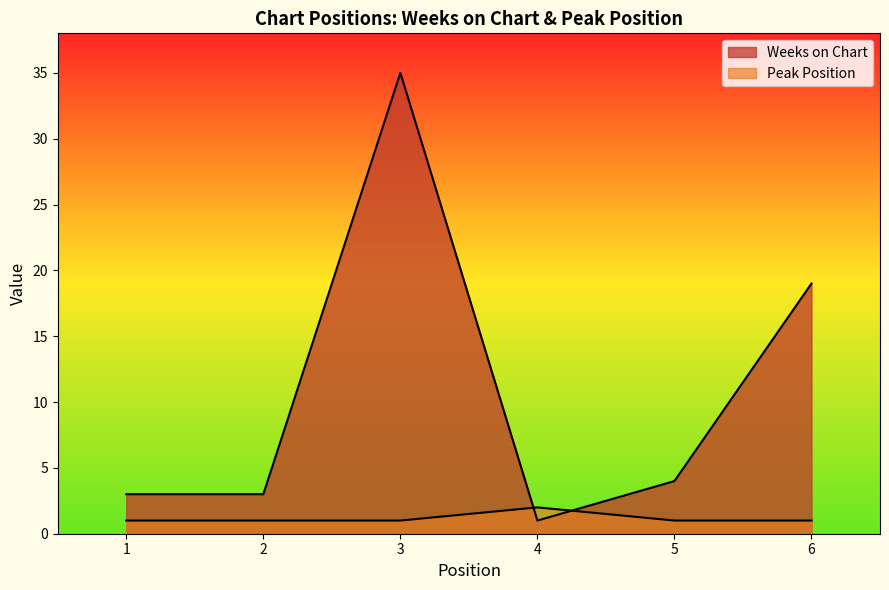

How many lines are shown in the chart?

2